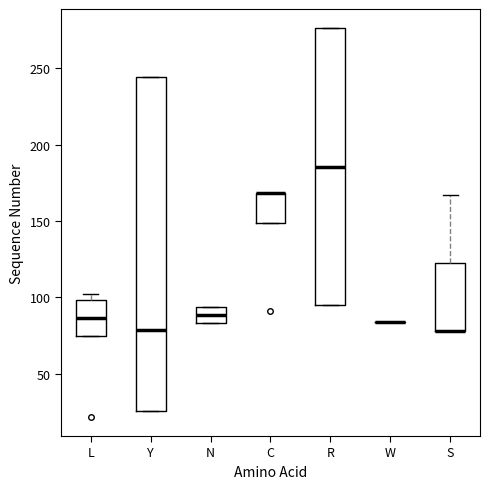

Where is the lower edge of the box for C on the y-axis? The values are not printed on the chart, so give them approximately, as read against the axis.

150